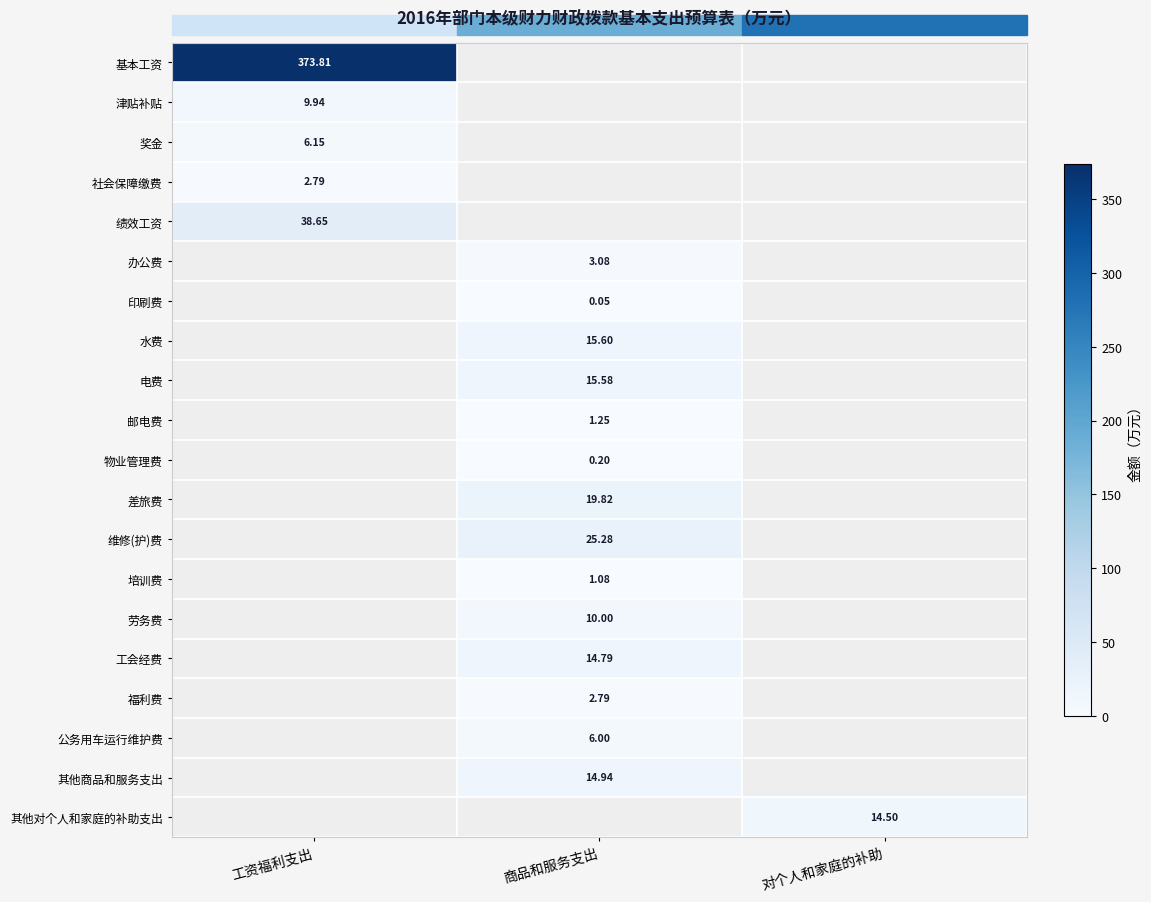

At 商品和服务支出, list the series in order from largest to smallest.

维修(护)费, 差旅费, 水费, 电费, 其他商品和服务支出, 工会经费, 劳务费, 公务用车运行维护费, 办公费, 福利费, 邮电费, 培训费, 物业管理费, 印刷费, 基本工资, 津贴补贴, 奖金, 社会保障缴费, 绩效工资, 其他对个人和家庭的补助支出